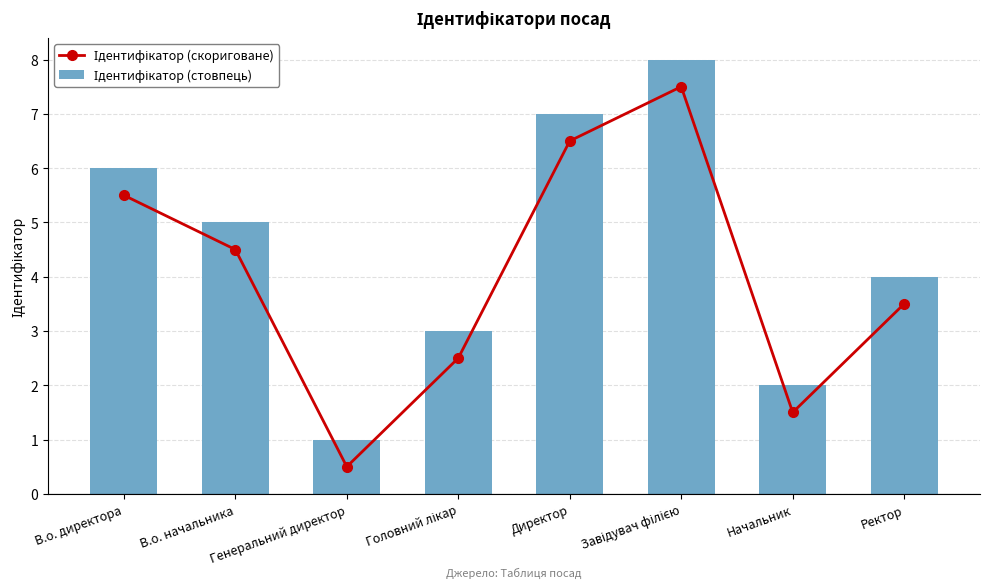

List the labels in order of Ідентифікатор (скориговане) value, smallest first.

Генеральний директор, Начальник, Головний лікар, Ректор, В.о. начальника, В.о. директора, Директор, Завідувач філією